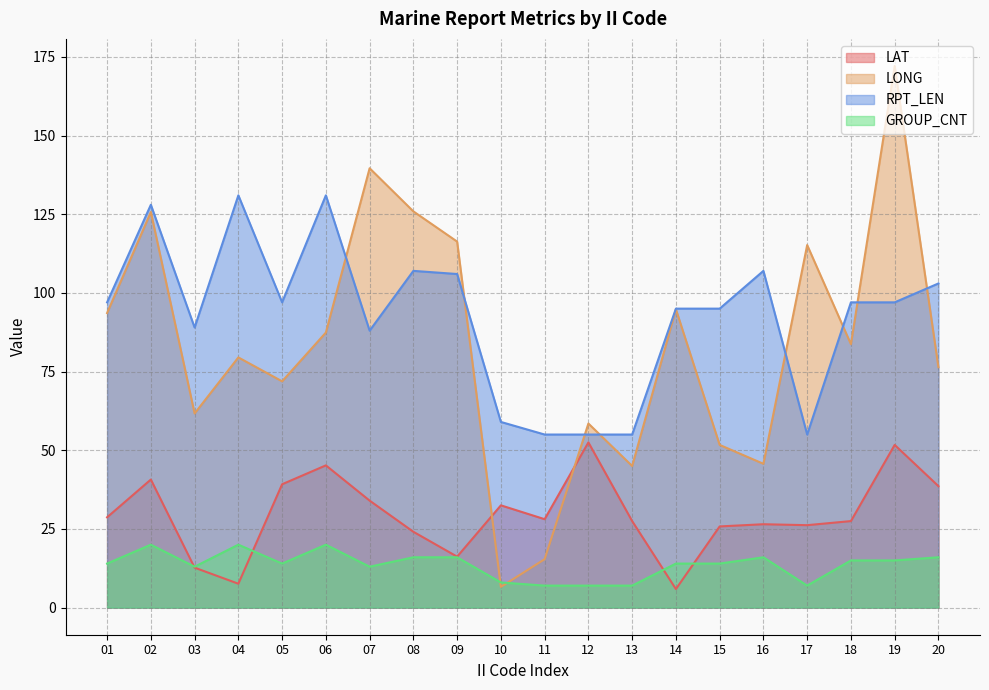

At how many categories does at least one series exceed 41?

20